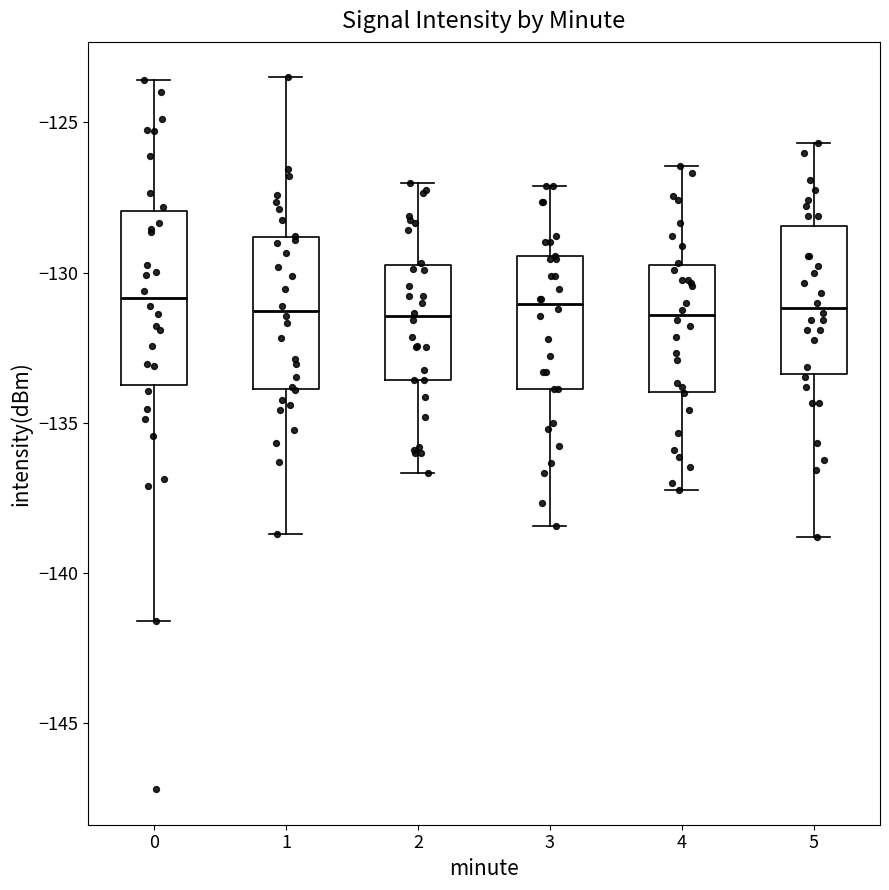

Which box is the tallest, from its lower edge to its upper edge?

0